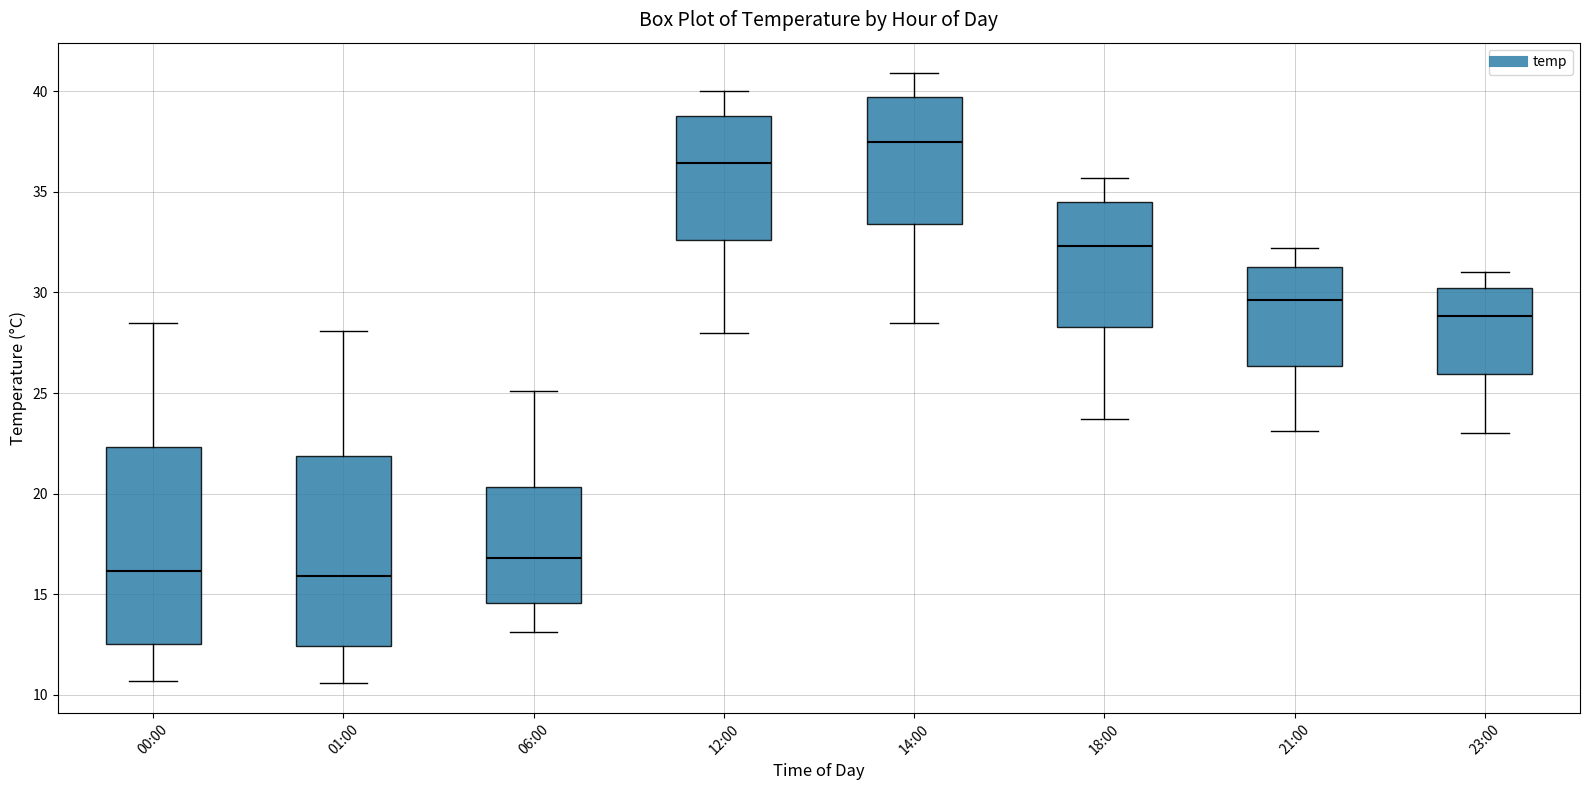

Reading left to right, transcribe this box plot: for each box, give where its median line is, the range the box spans, and where its two whiskers end, as read against the y-axis. The values are not printed on the chart, so give them approximately, as read against the axis.

00:00: median 16.0, box 12.5 to 22.5, whiskers 10.5 to 28.5
01:00: median 16.0, box 12.5 to 22.0, whiskers 10.5 to 28.0
06:00: median 17.0, box 14.5 to 20.5, whiskers 13.0 to 25.0
12:00: median 36.5, box 32.5 to 39.0, whiskers 28.0 to 40.0
14:00: median 37.5, box 33.5 to 39.5, whiskers 28.5 to 41.0
18:00: median 32.5, box 28.5 to 34.5, whiskers 23.5 to 35.5
21:00: median 29.5, box 26.5 to 31.5, whiskers 23.0 to 32.0
23:00: median 29.0, box 26.0 to 30.0, whiskers 23.0 to 31.0